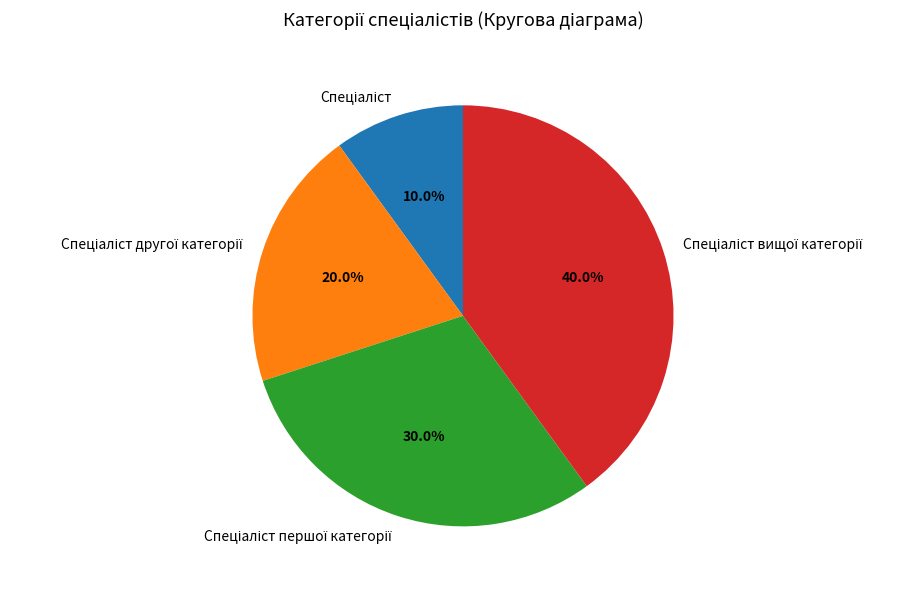

Is there a majority slice in this chart?

No